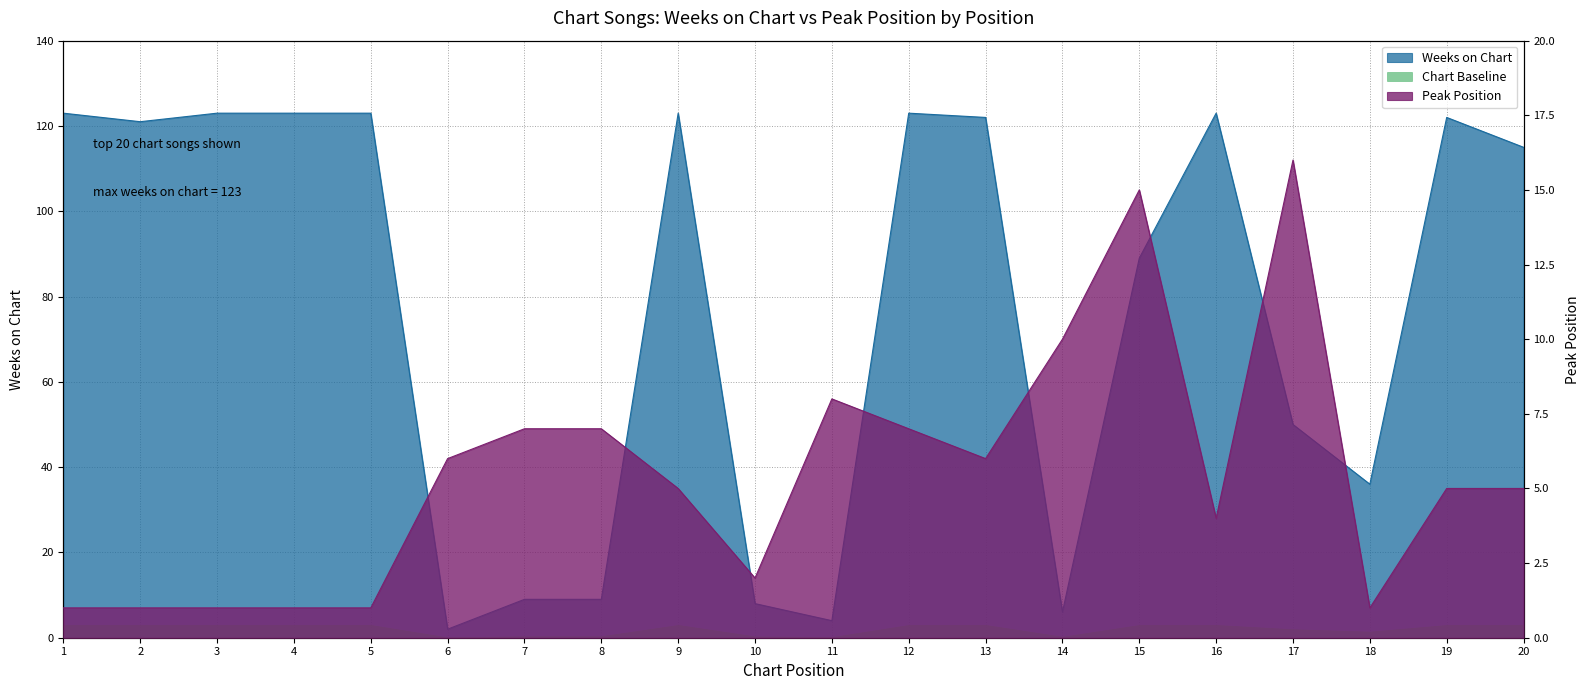

Reading left to right, list all the values displayed in this chart.

Weeks on Chart: 123	121	123	123	123	2	9	9	123	8	4	123	122	6	89	123	50	36	122	115
Peak Position: 1	1	1	1	1	6	7	7	5	2	8	7	6	10	15	4	16	1	5	5